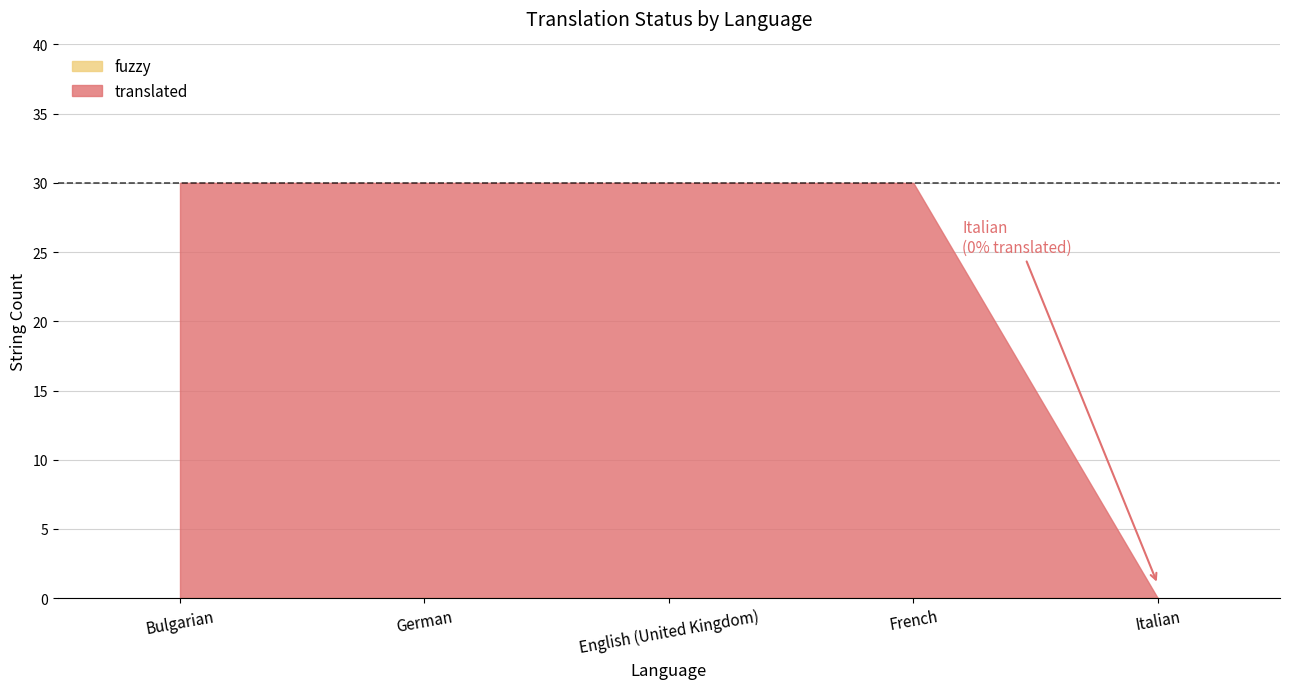

The value of translated at French is 11. True or false?

False